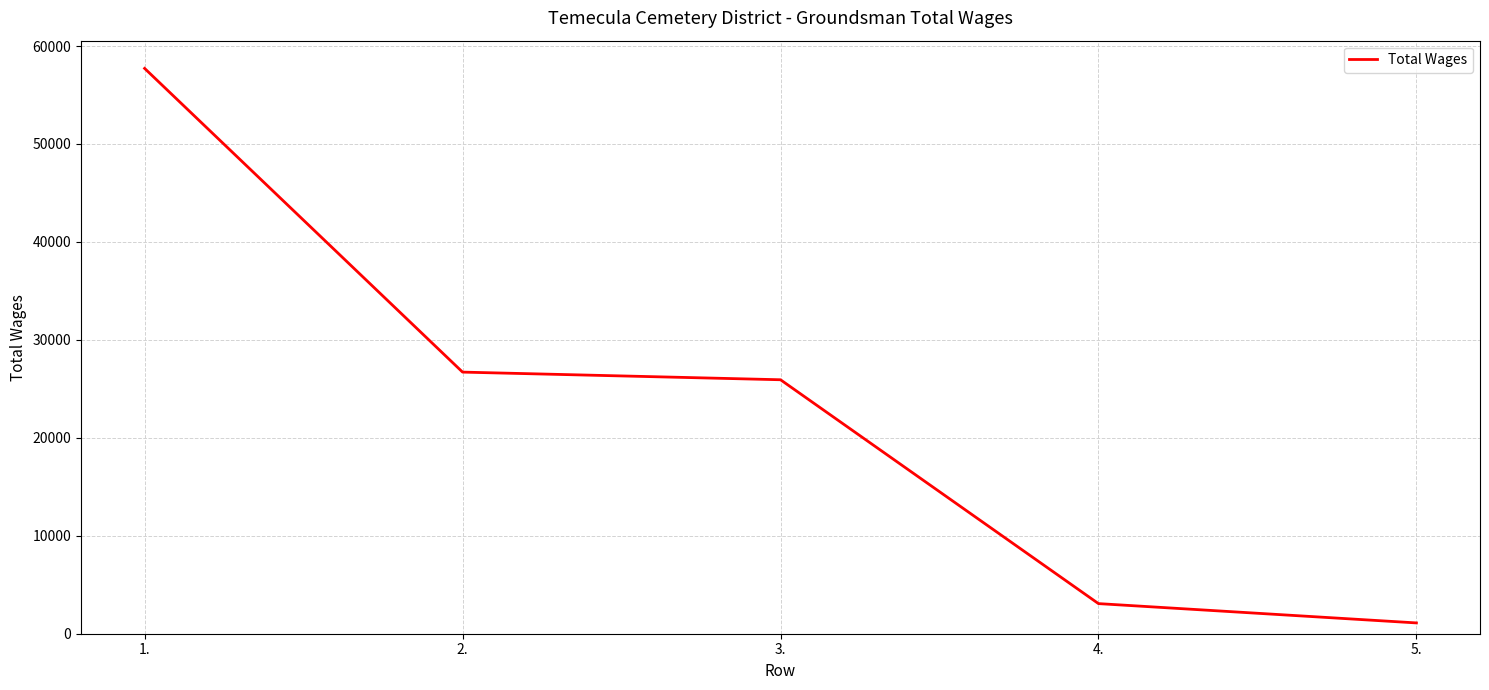

What is the difference between the values at 5. and 2.?

25607